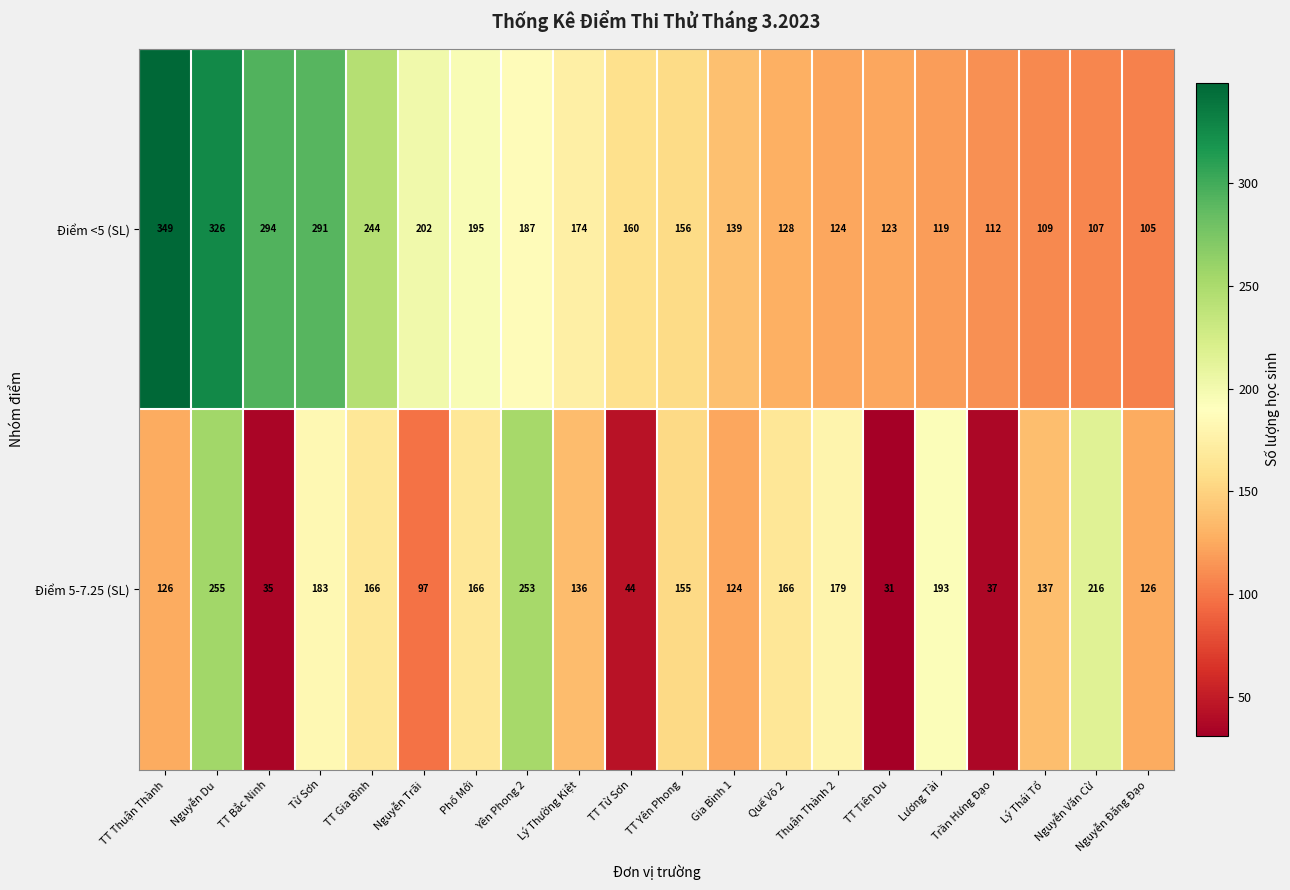

At which label does Điểm <5 (SL) first exceed 160?

TT Thuận Thành